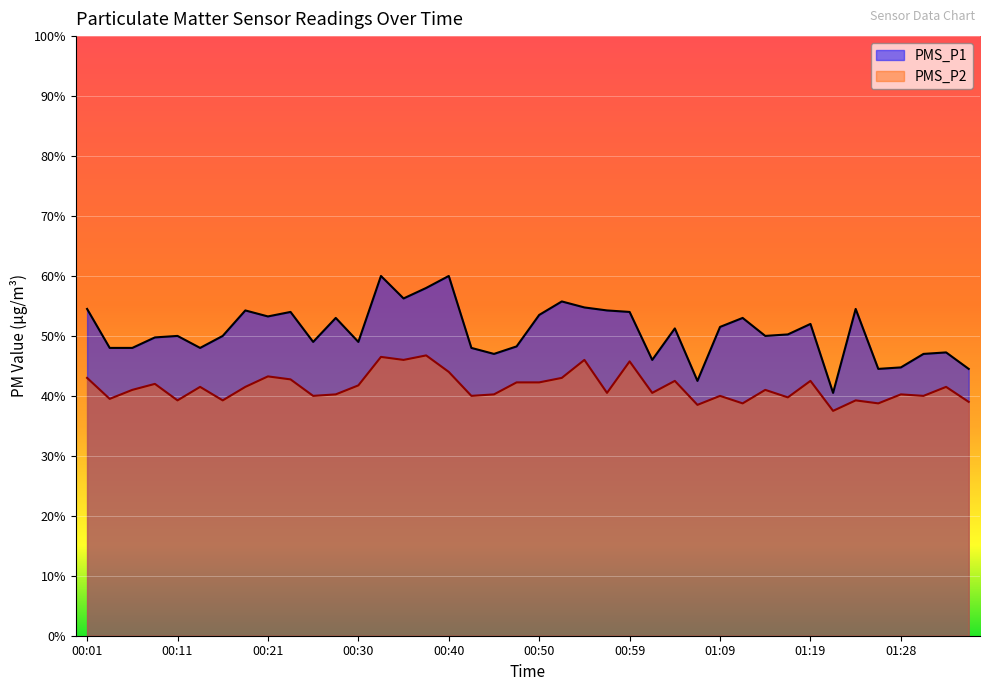

What is the difference between the maximum and minimum values in the PMS_P1 series?

19.5